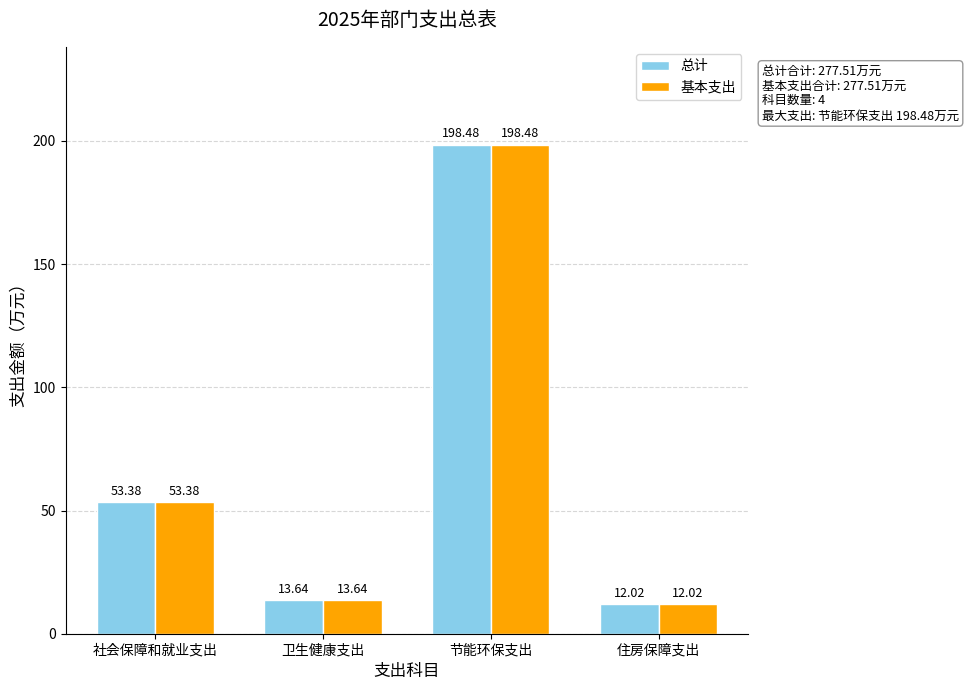

Which label corresponds to the largest value in the chart?

节能环保支出